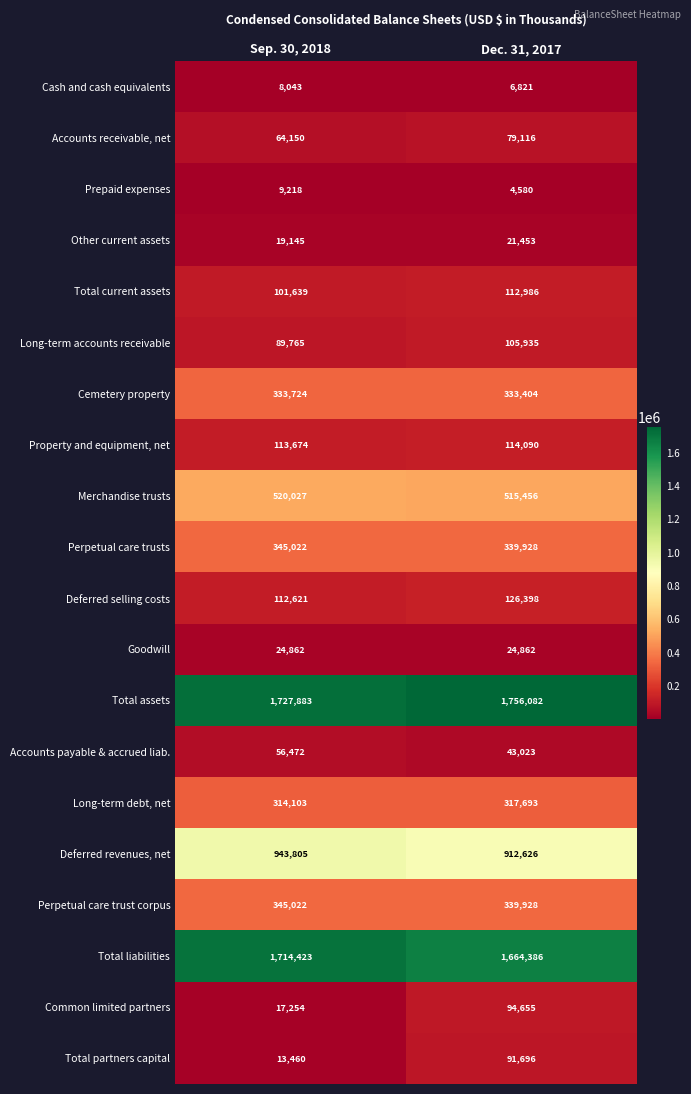

Which series has the widest spread of values?

Total partners capital